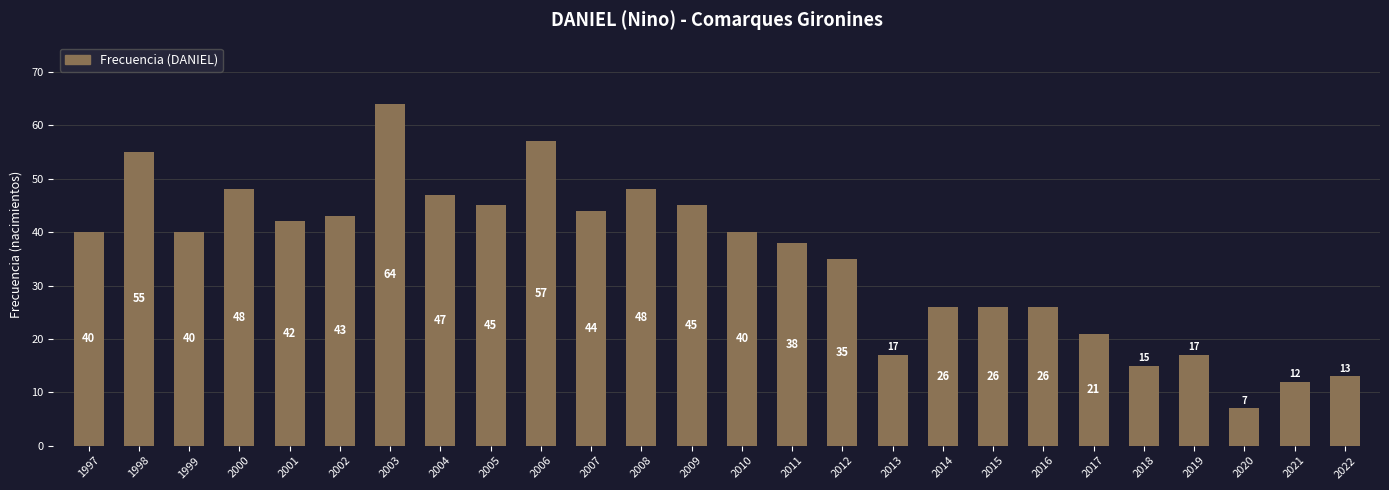

What is the minimum value shown in the chart?

7